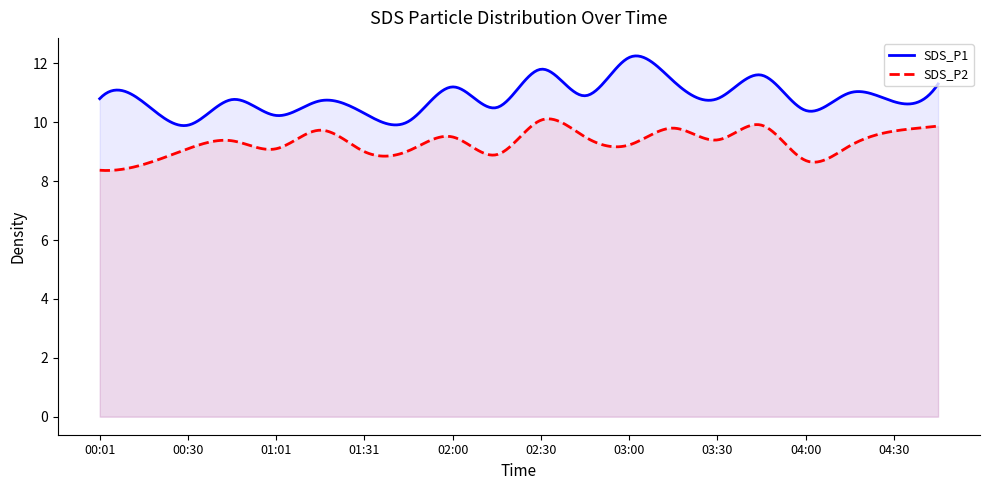

Rank the categories by SDS_P1 value from highest to lowest.

03:00, 02:30, 03:45, 03:15, 04:45, 02:00, 04:15, 02:45, 00:01, 03:30, 00:46, 01:17, 04:30, 00:16, 02:15, 04:00, 01:31, 01:01, 01:42, 00:30